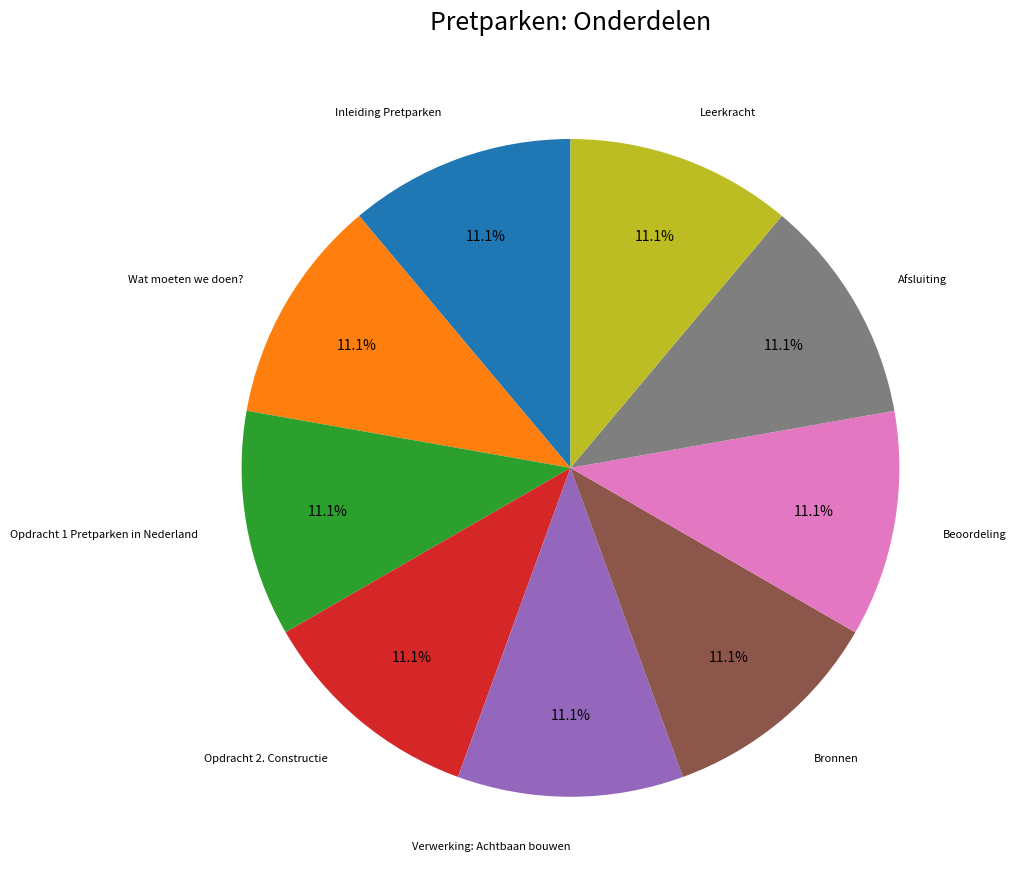

Does any single category account for the majority?

No